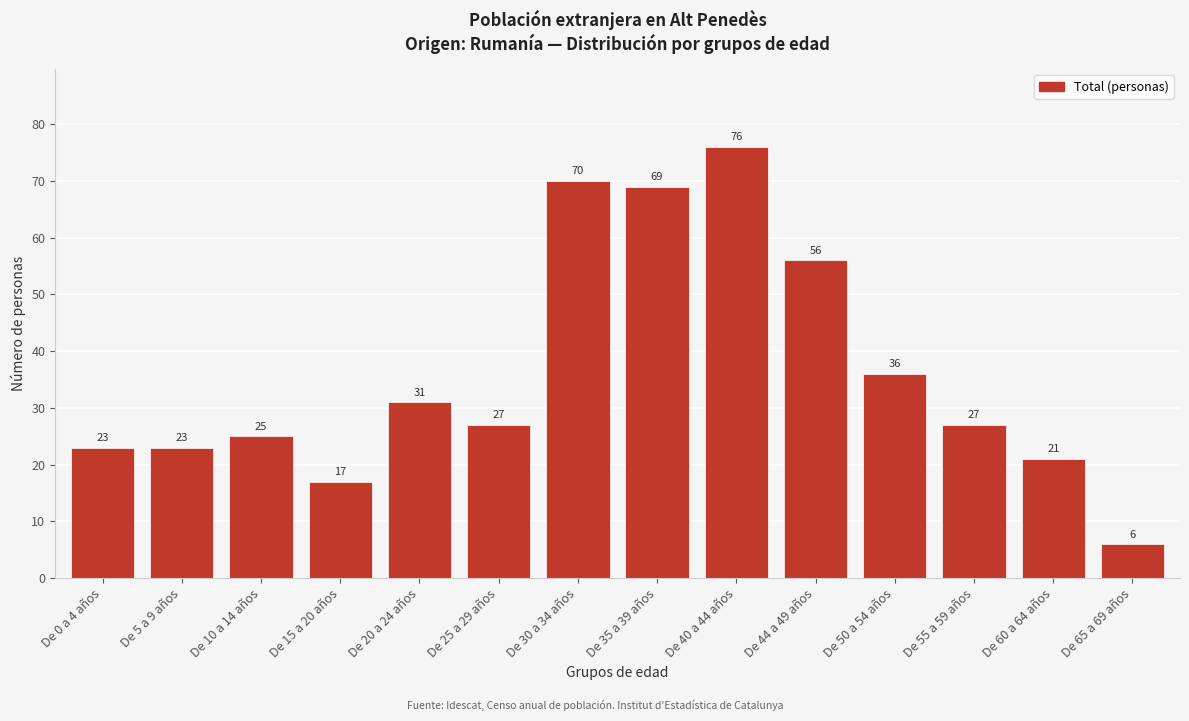

Reading left to right, list all the values displayed in this chart.

23	23	25	17	31	27	70	69	76	56	36	27	21	6